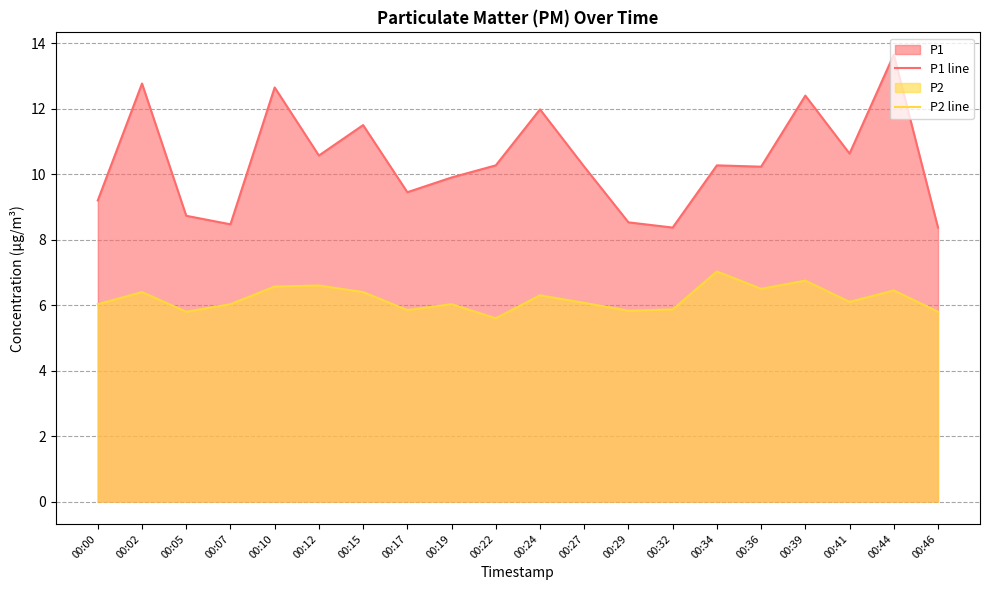

Does the chart display data point markers on the line(s)?

No